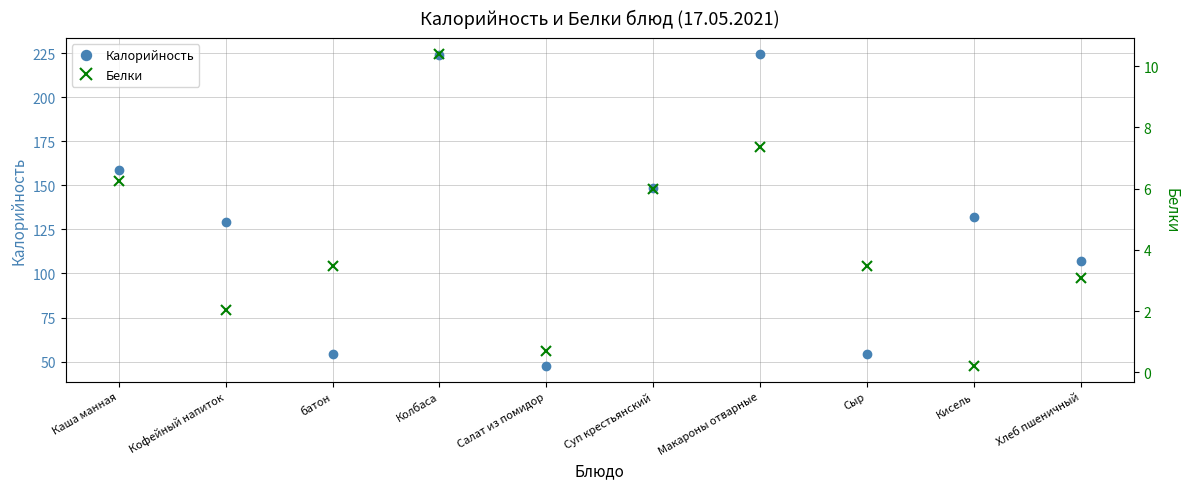

Reading left to right, transcribe all the data shown in this chart.

Калорийность: Каша манная=158.6	Кофейный напиток=129.1	батон=54.6	Колбаса=224.0	Салат из помидор=47.5	Суп крестьянский=148.3	Макароны отварные=224.6	Сыр=54.6	Кисель=132.0	Хлеб пшеничный=107.2
Белки: Каша манная=6.2	Кофейный напиток=2.0	батон=3.5	Колбаса=10.4	Салат из помидор=0.7	Суп крестьянский=6.0	Макароны отварные=7.4	Сыр=3.5	Кисель=0.2	Хлеб пшеничный=3.1